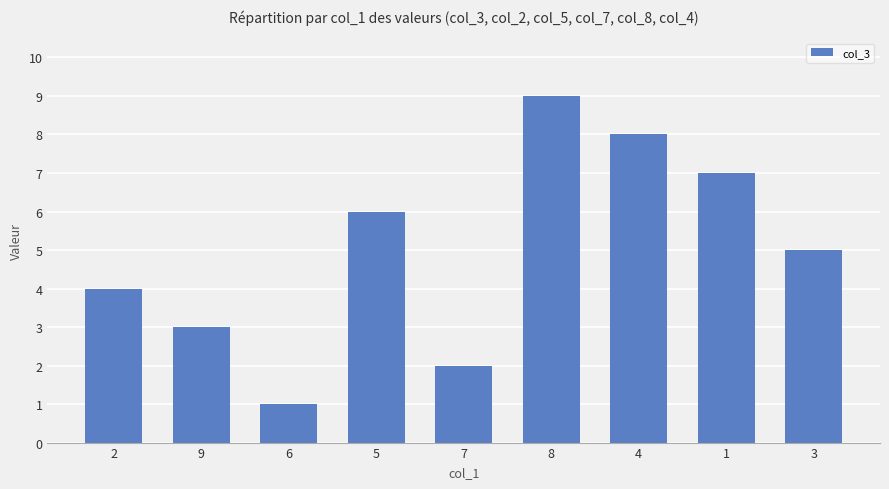

What is the ratio of the value at 6 to the value at 7?

0.5